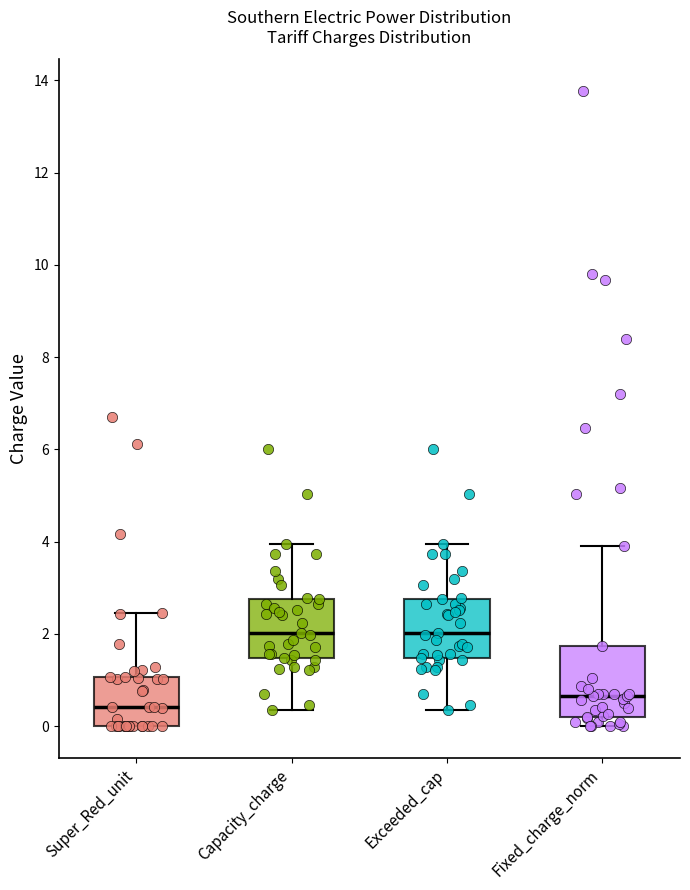

Comparing the boxes themselves (not the whiskers), which one is the tallest?

Fixed_charge_norm